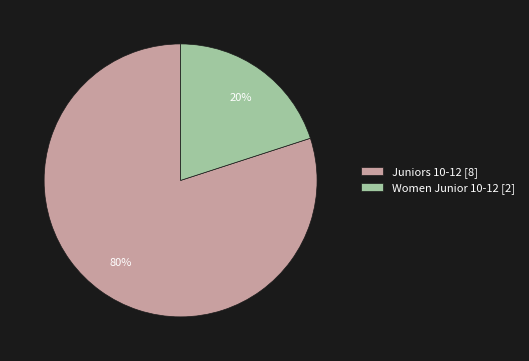

To the nearest percent, what portion does Women Junior 10-12 represent?

20%